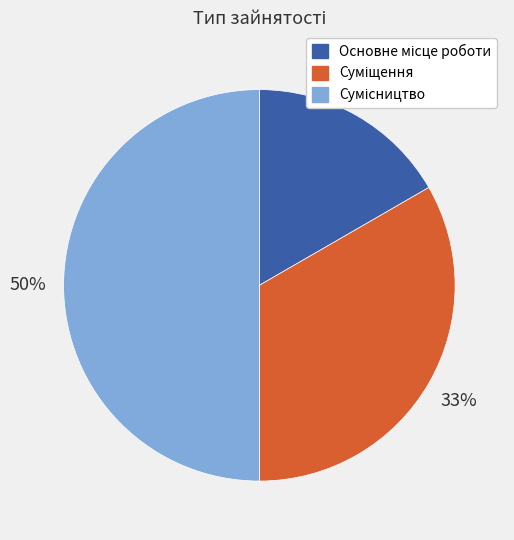

To the nearest percent, what is the difference between the largest and smallest slice percentages?

33%